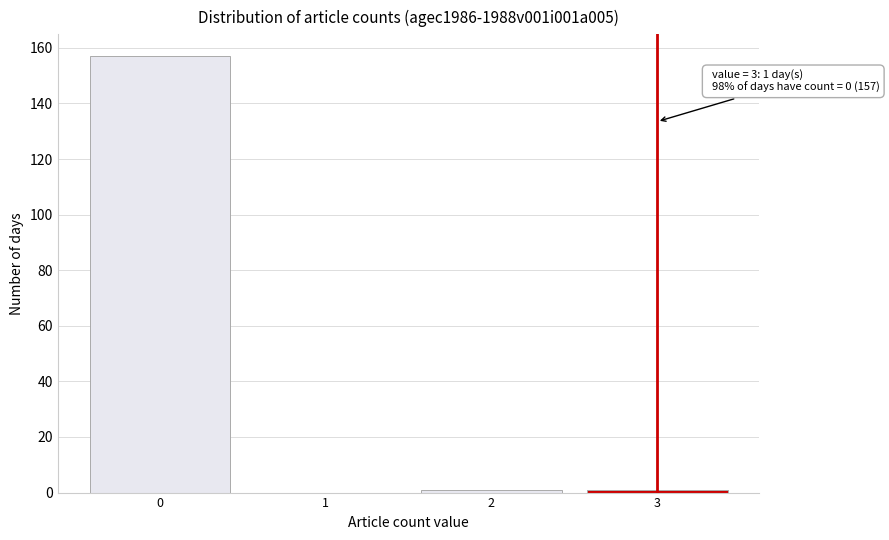

Which range on the x-axis has the tallest bar?

-0.5 to 0.5